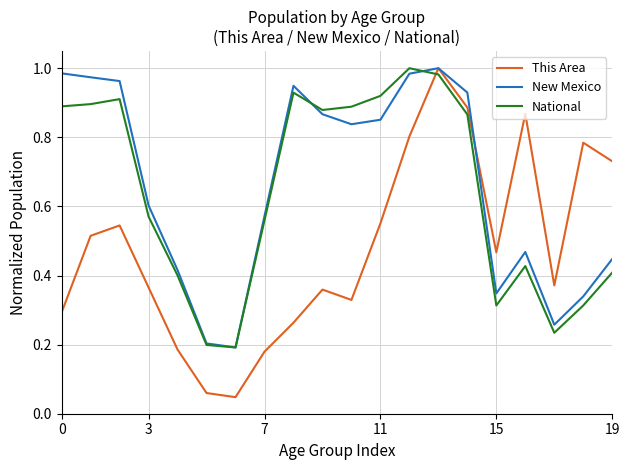

Which series has the largest range (max minus min)?

This Area